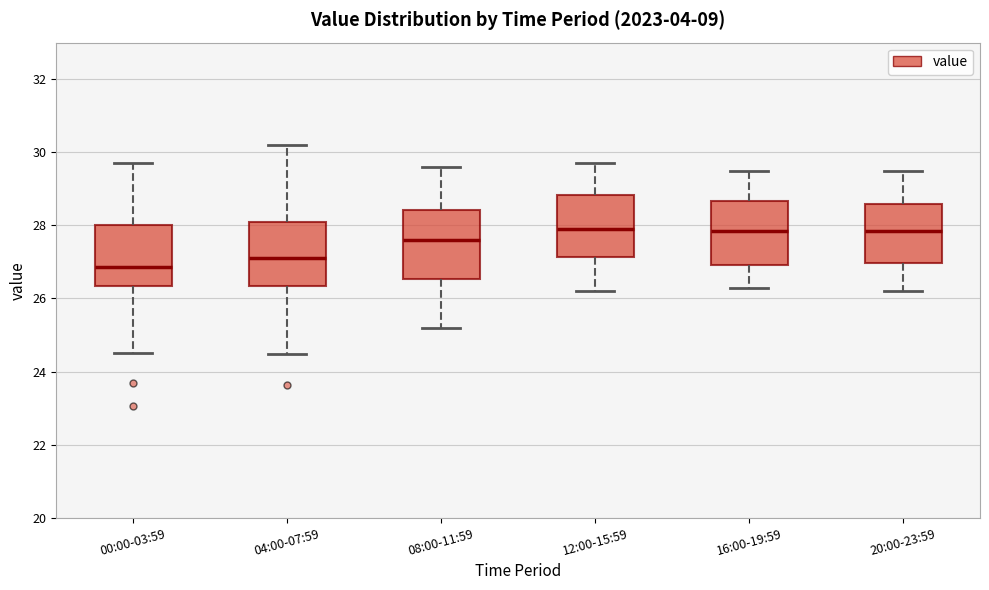

Where does the median line of the box for 00:00-03:59 sit on the y-axis? The values are not printed on the chart, so give them approximately, as read against the axis.

26.8